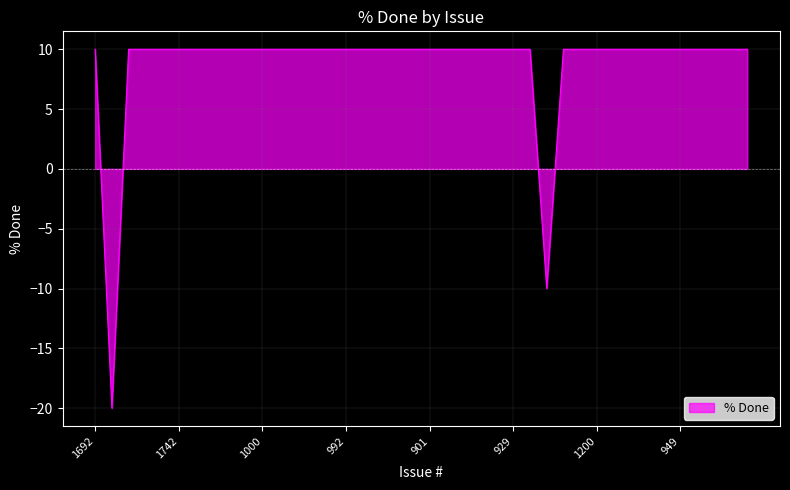

What is the maximum value shown in the chart?

10